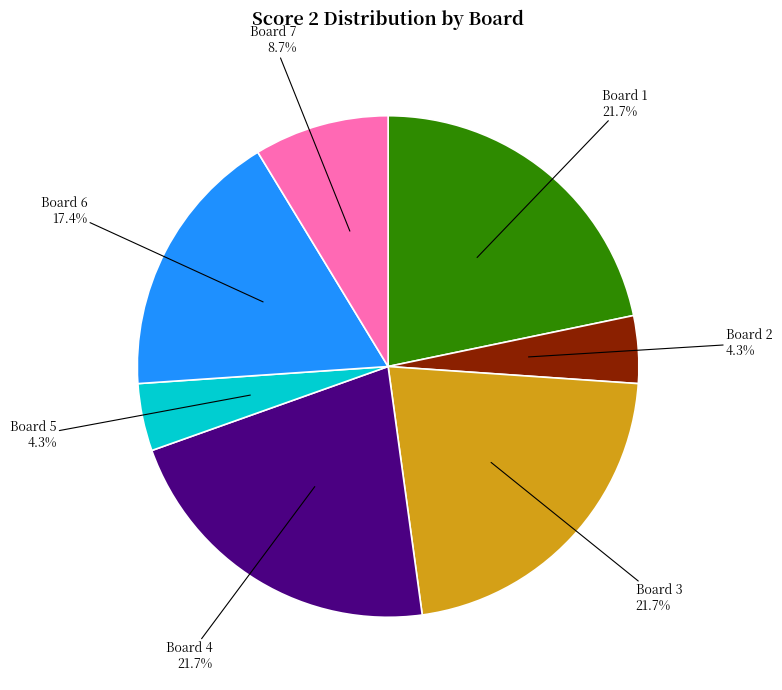

What percentage is the Board 5 slice, to the nearest percent?

4%